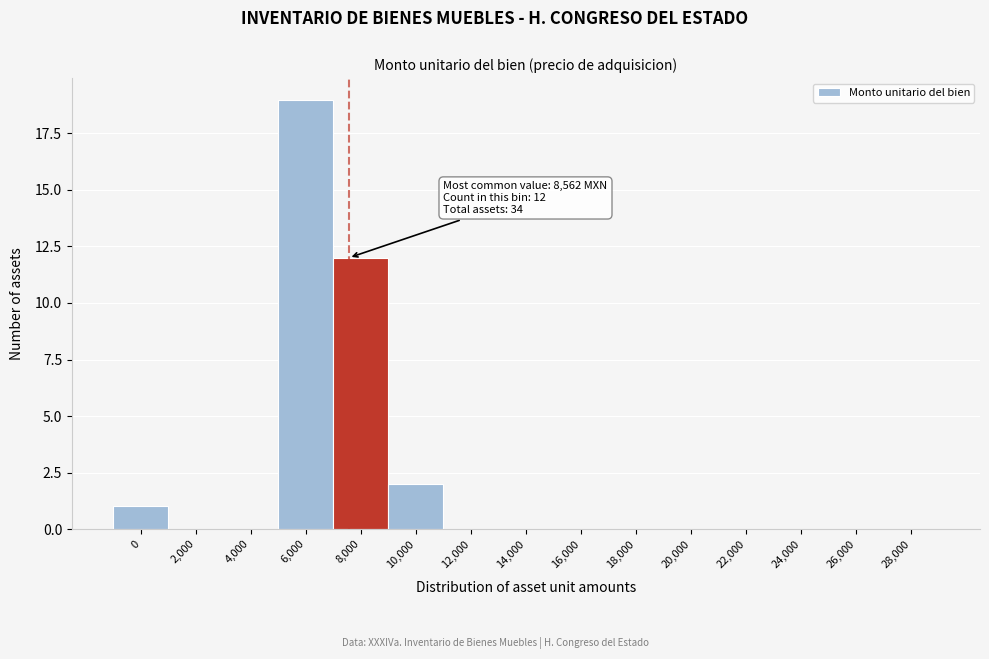

Reading right to left, what are all the values shown in this chart?

28,000=0	26,000=0	24,000=0	22,000=0	20,000=0	18,000=0	16,000=0	14,000=0	12,000=0	10,000=2	8,000=12	6,000=19	4,000=0	2,000=0	0=1